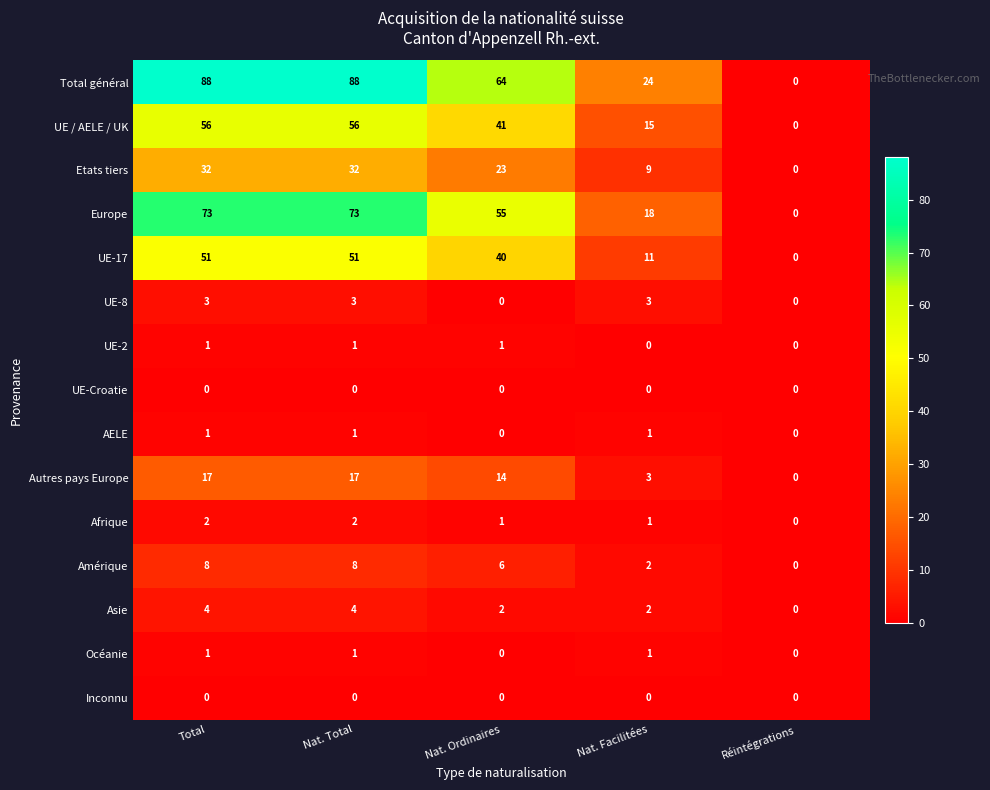

Is the value of Etats tiers at Nat. Ordinaires greater than the value of Autres pays Europe at Nat. Ordinaires?

Yes